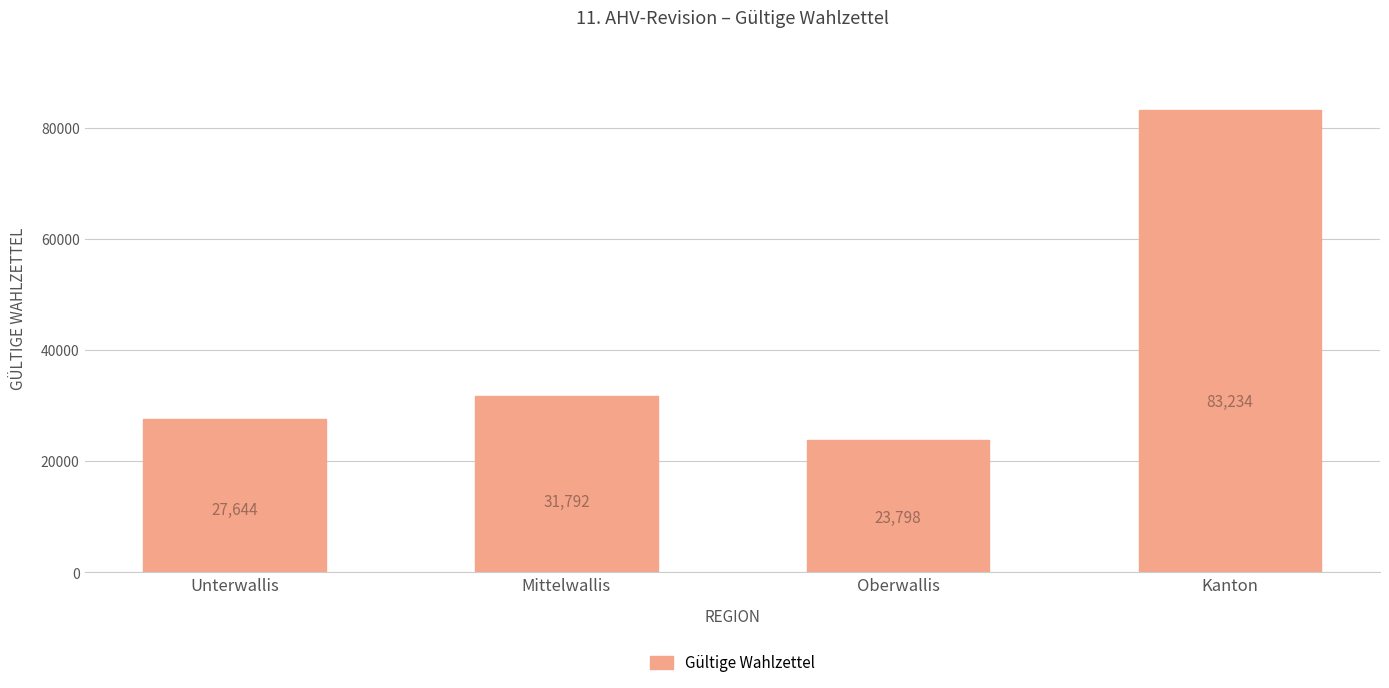

Reading left to right, what are all the values shown in this chart?

27644	31792	23798	83234